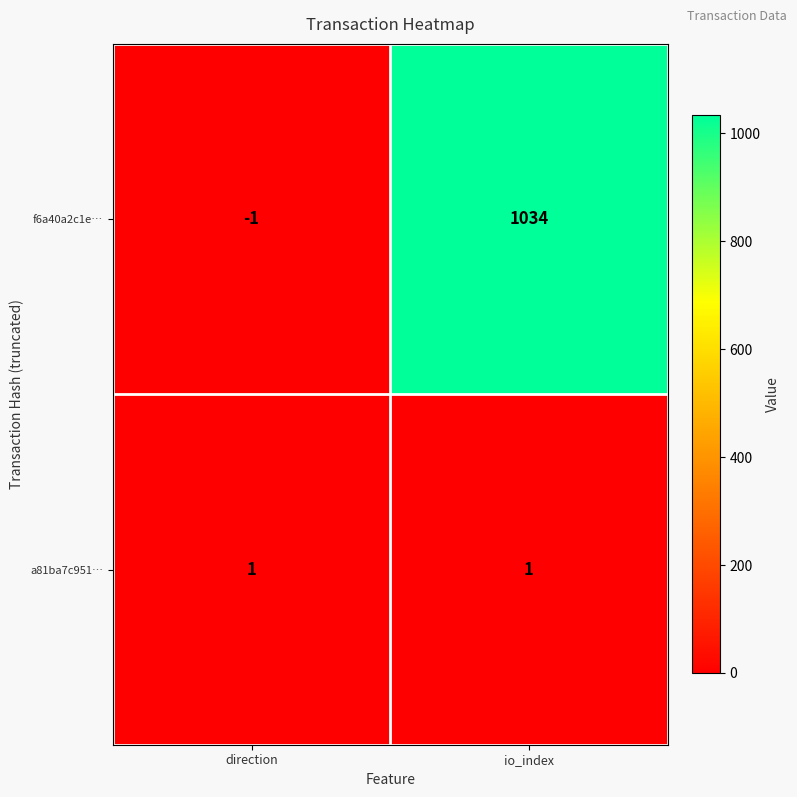

What is the highest value of the f6a40a2c1e… series?

1034